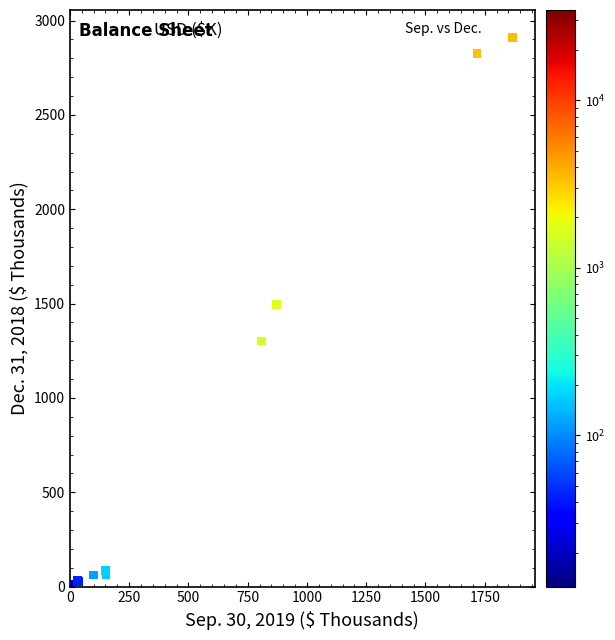

What Y value in the scatter plot is closest to 1461?

1494